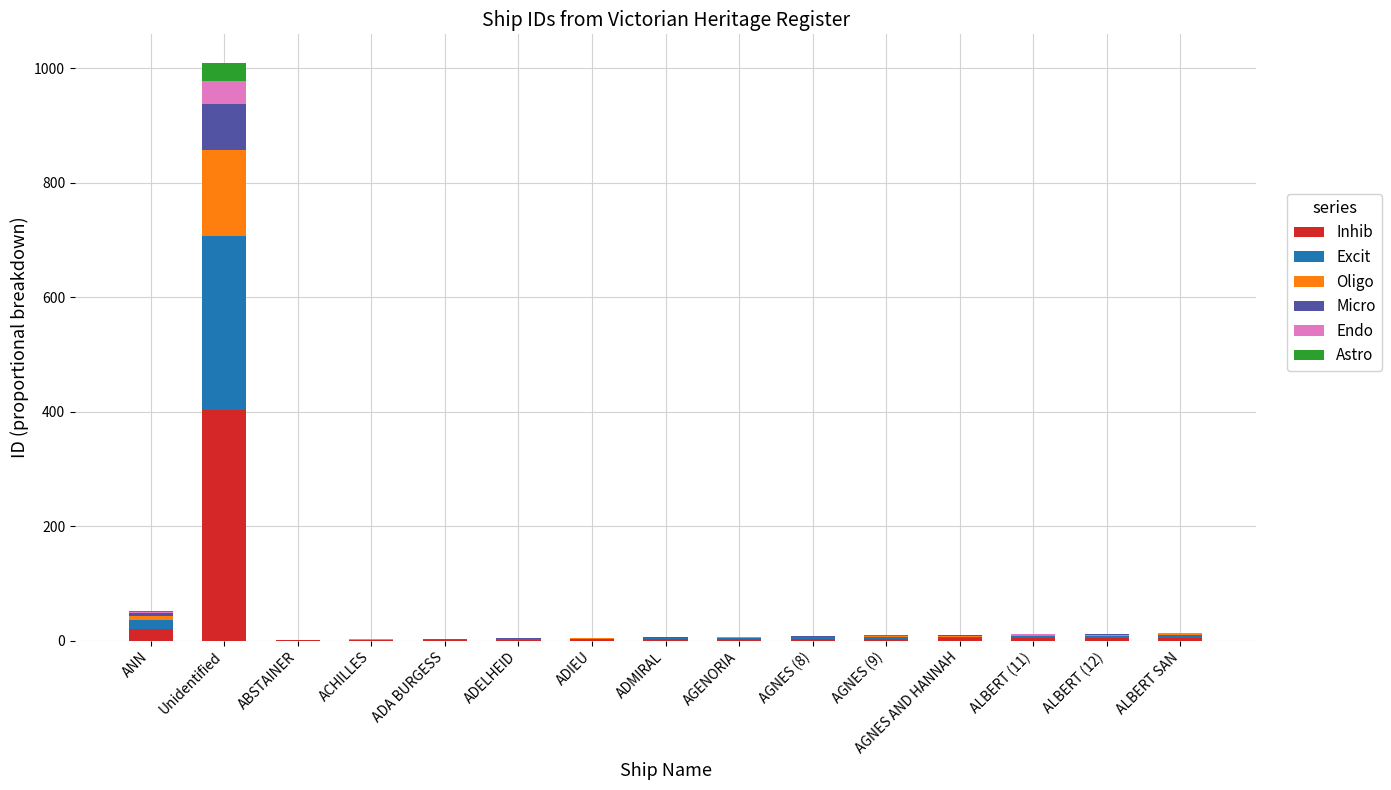

How many series are shown in this chart?

6